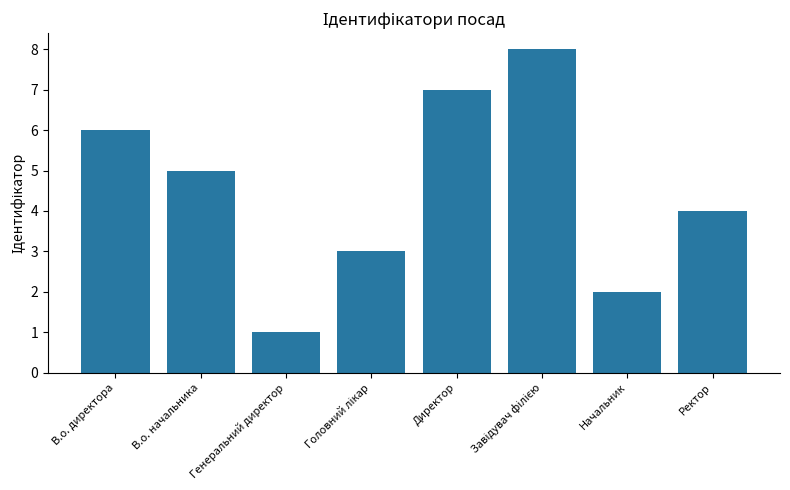

Which category has the lowest value across all series?

Генеральний директор